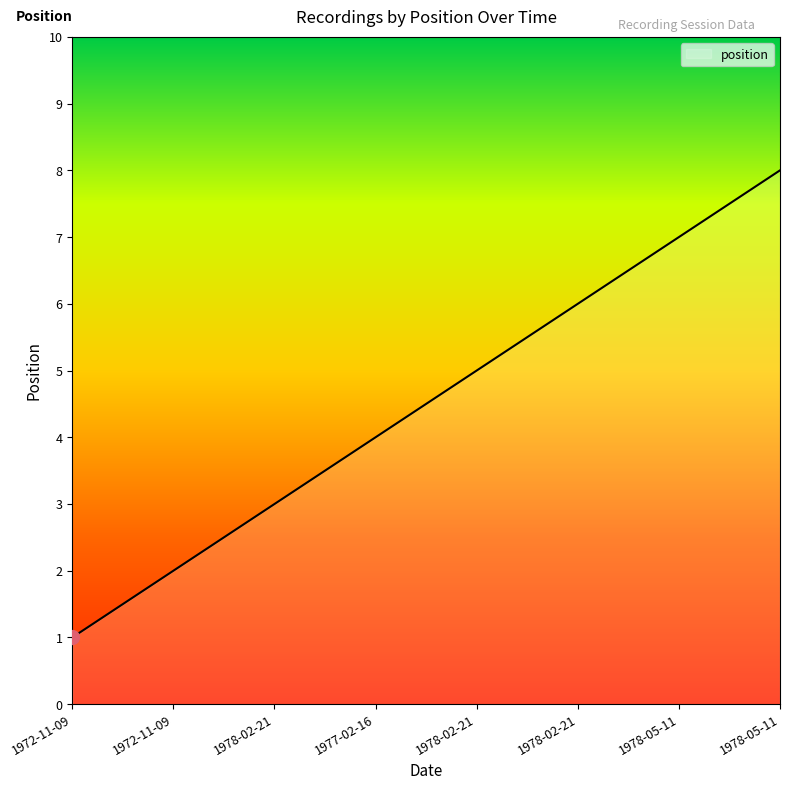

Does the chart display data point markers on the line(s)?

No